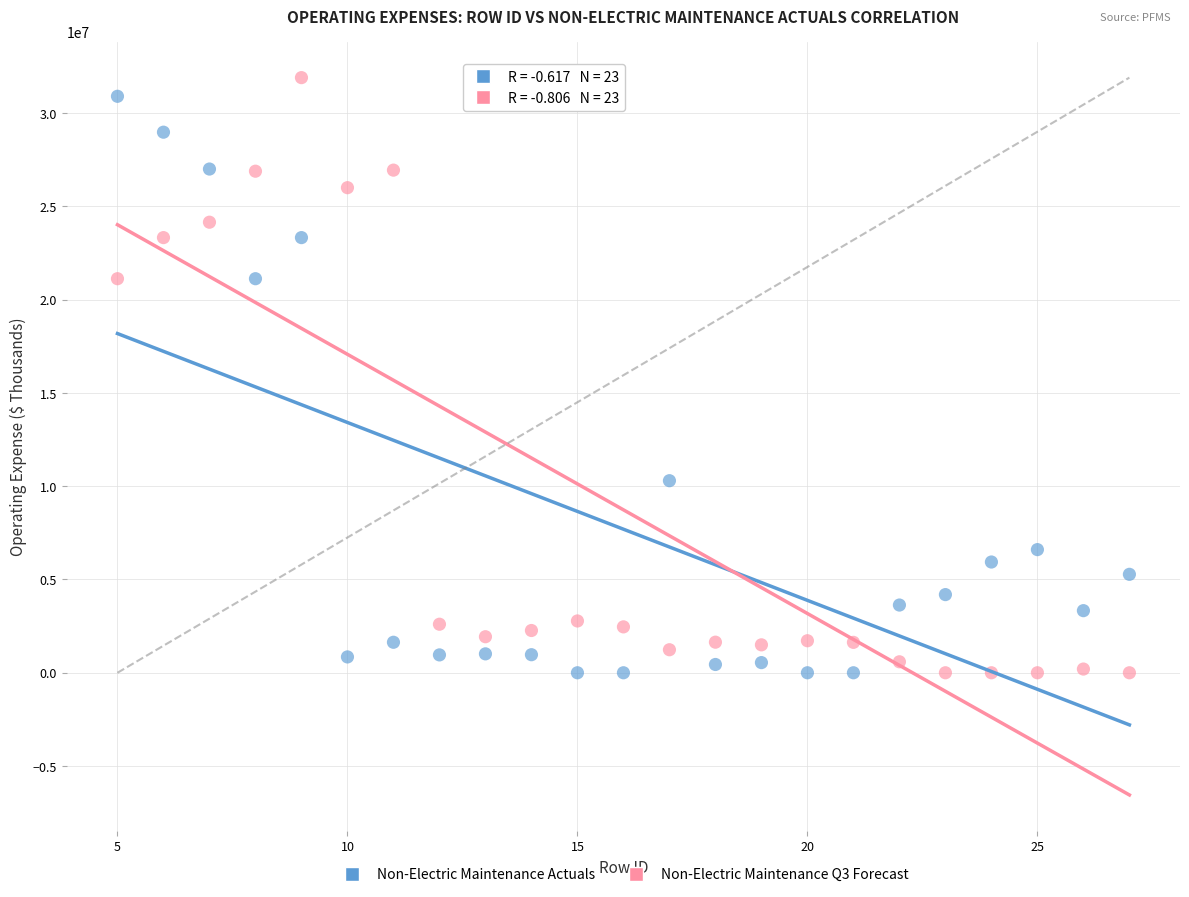

Across all data points, what is the range of X values (max minus min)?

22.0